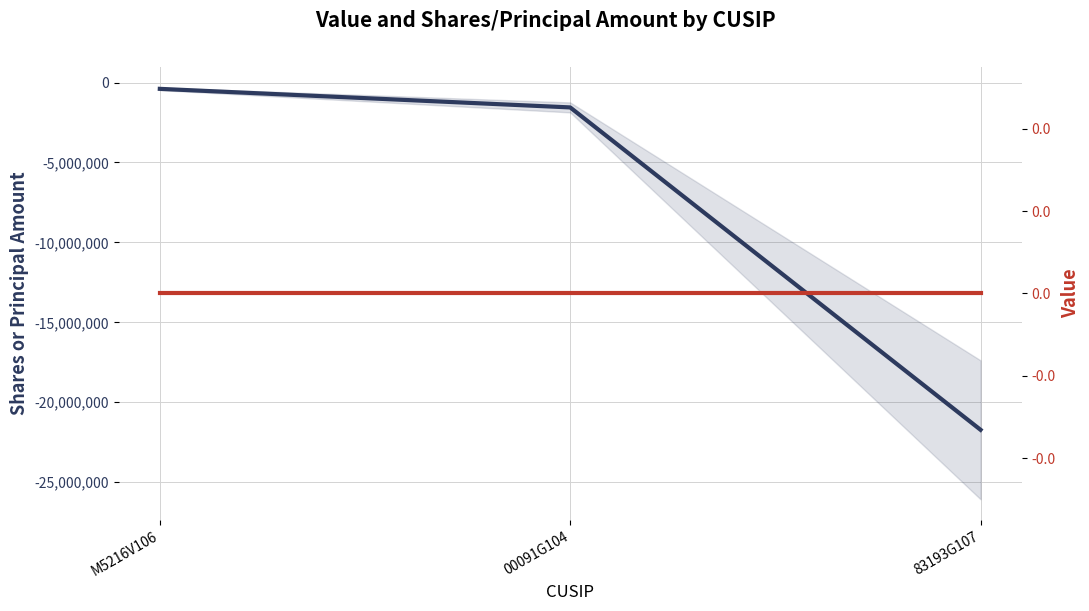

At how many categories does at least one series exceed -20628002?

3